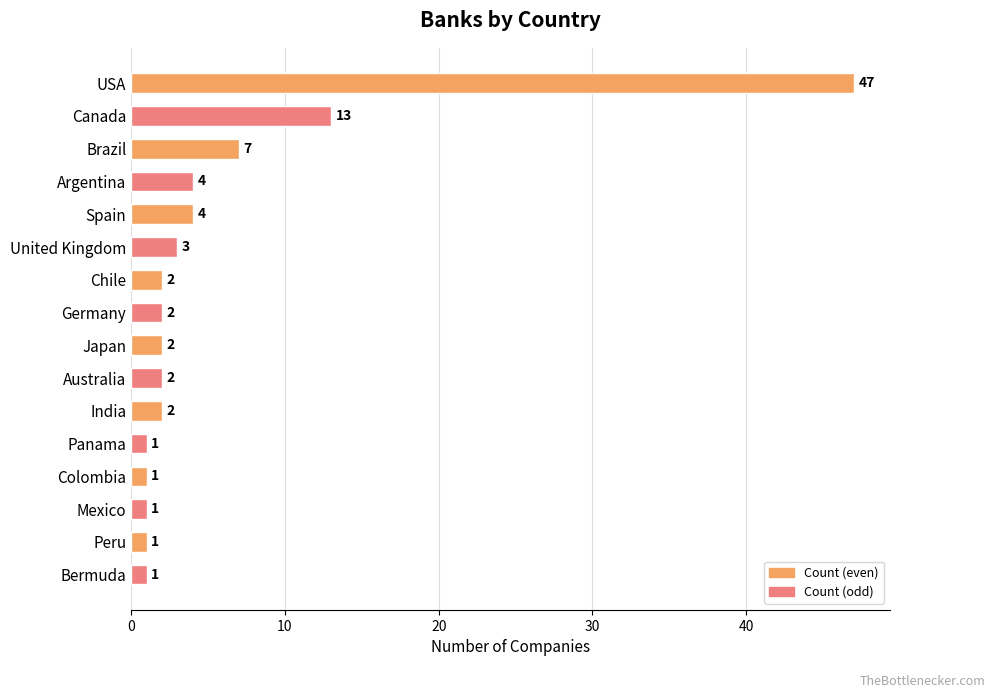

What is the smallest value displayed?

1